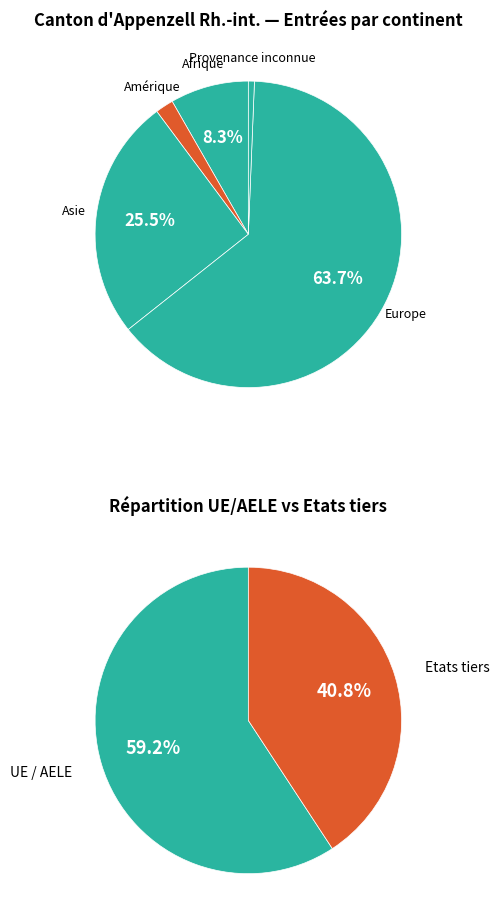

What percentage is the Afrique slice, to the nearest percent?

8%